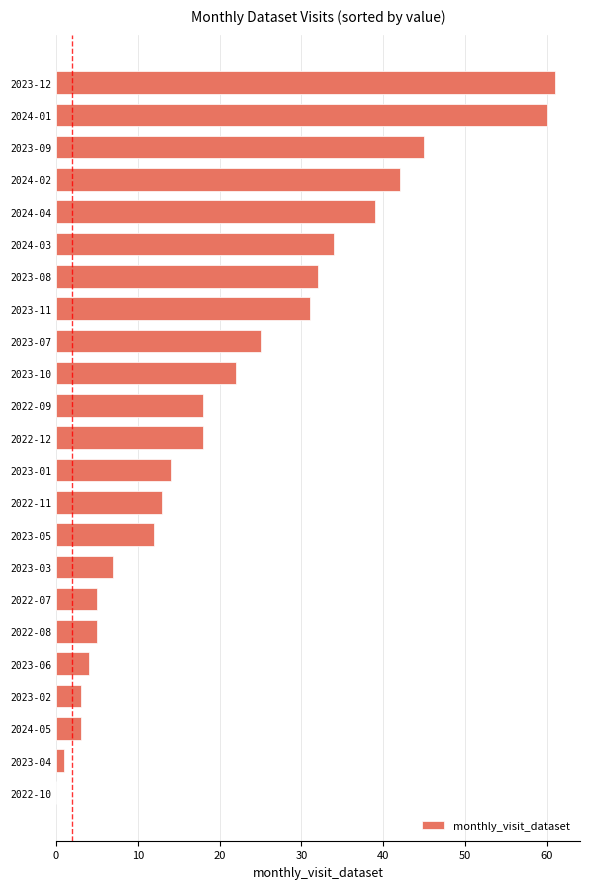

What is the maximum value shown in the chart?

61